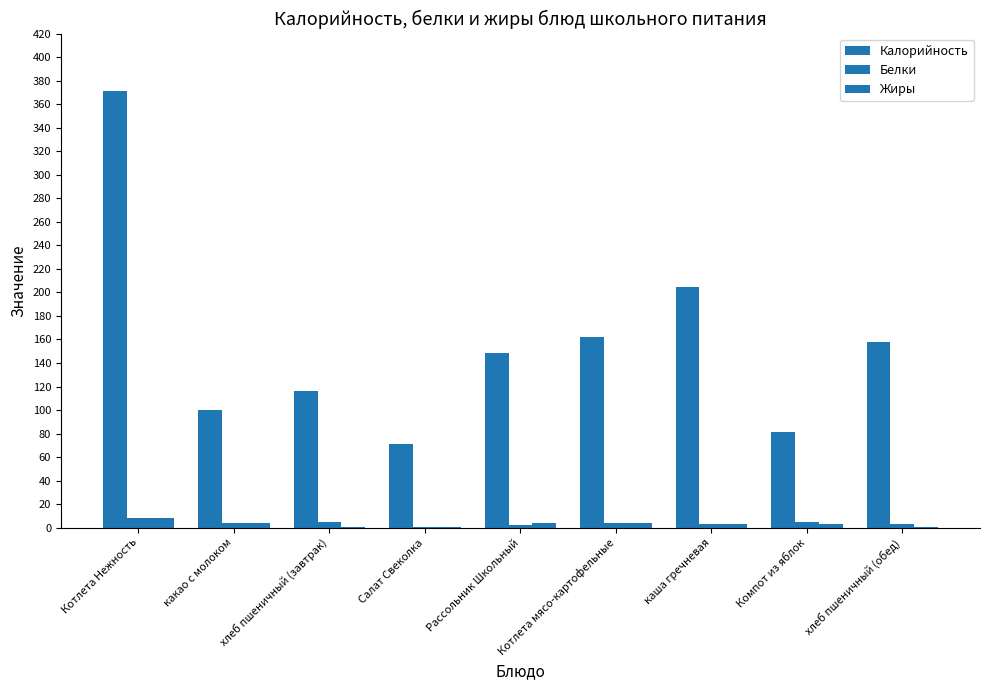

What is the label of the 1st bar from the left?

Котлета Нежность